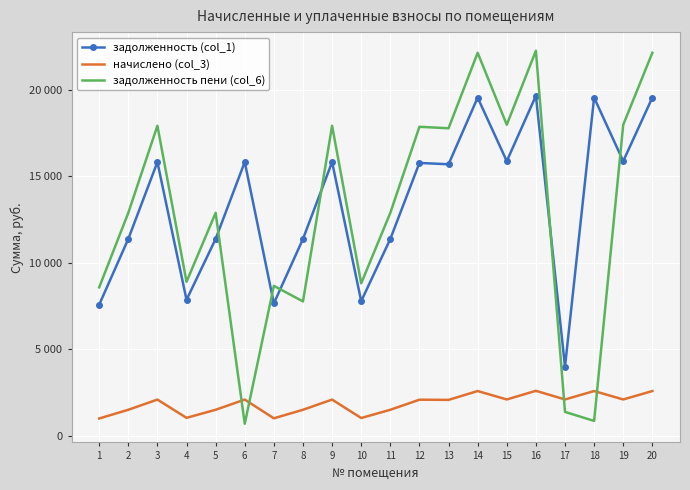

What are all the series names shown in the legend?

задолженность (col_1), начислено (col_3), задолженность пени (col_6)